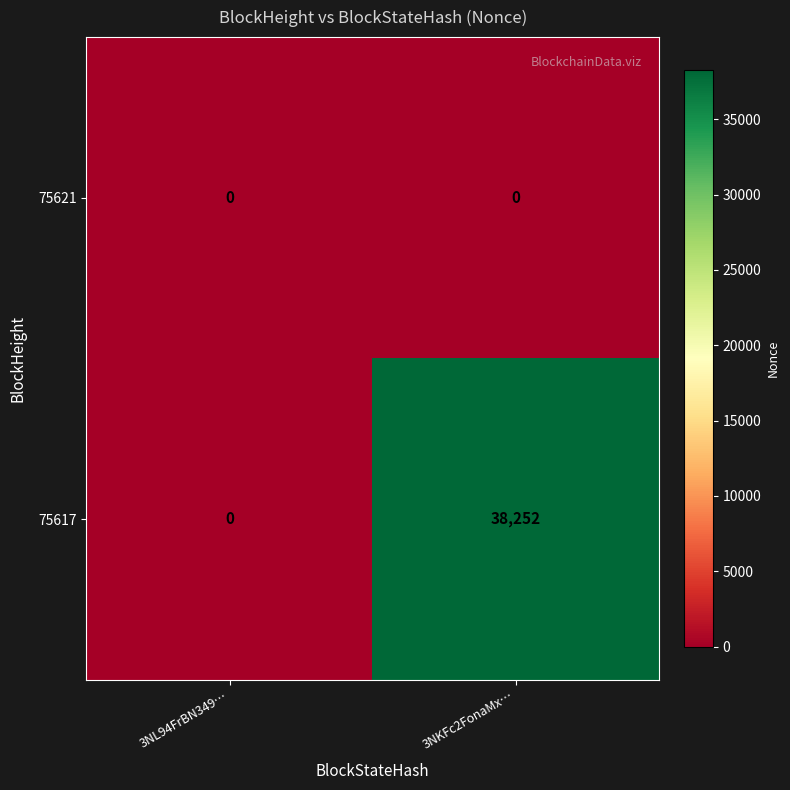

The value of 75617 at 3NKFc2FonaMx… is 38252. True or false?

True